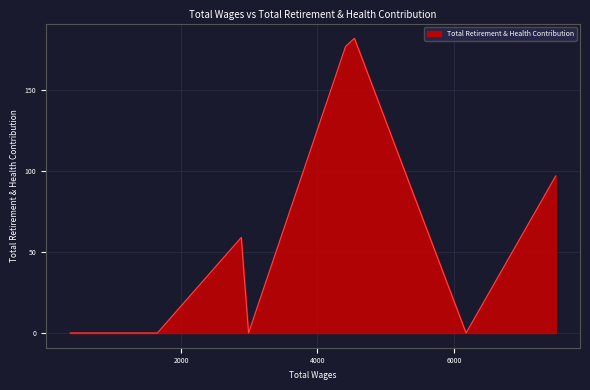

Count the number of categories in the chart.

9